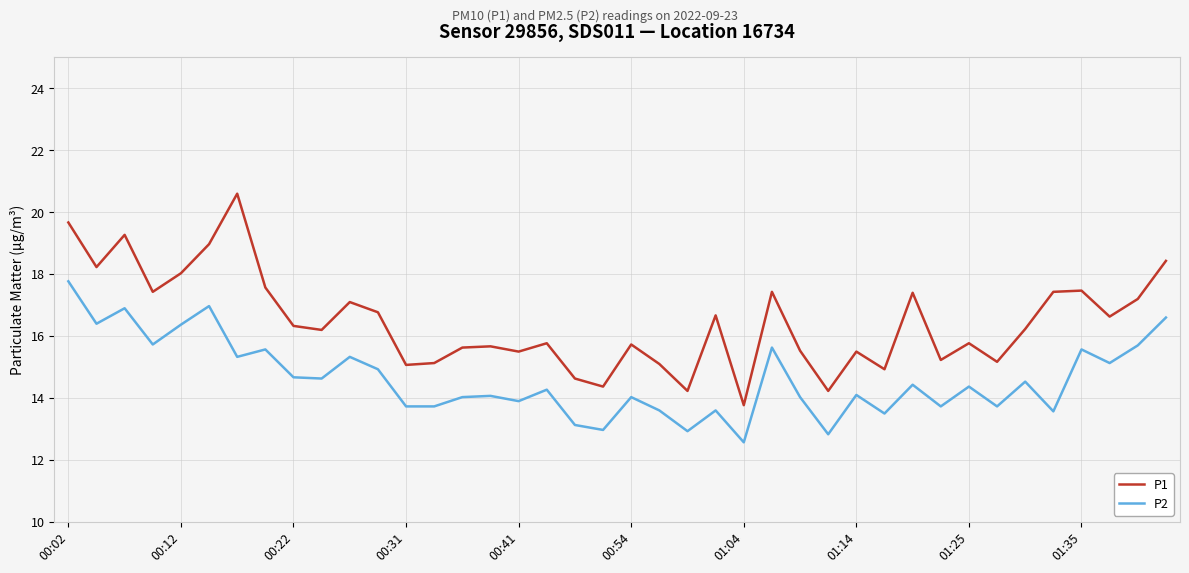

What is the greatest value displayed?

20.6